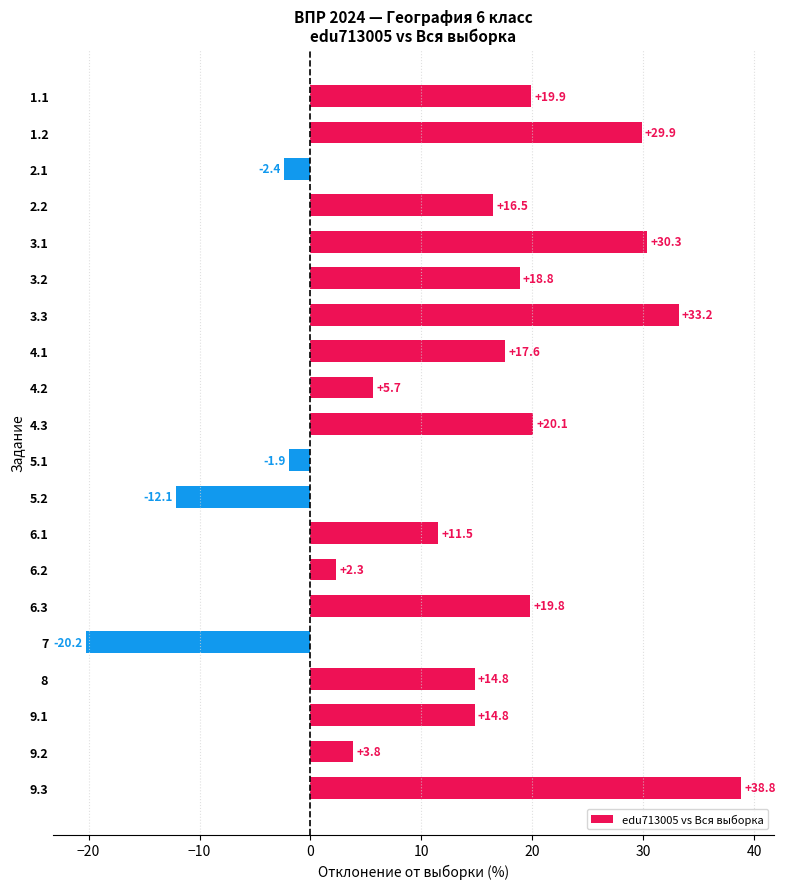

The value at 8 is 14.8. True or false?

True